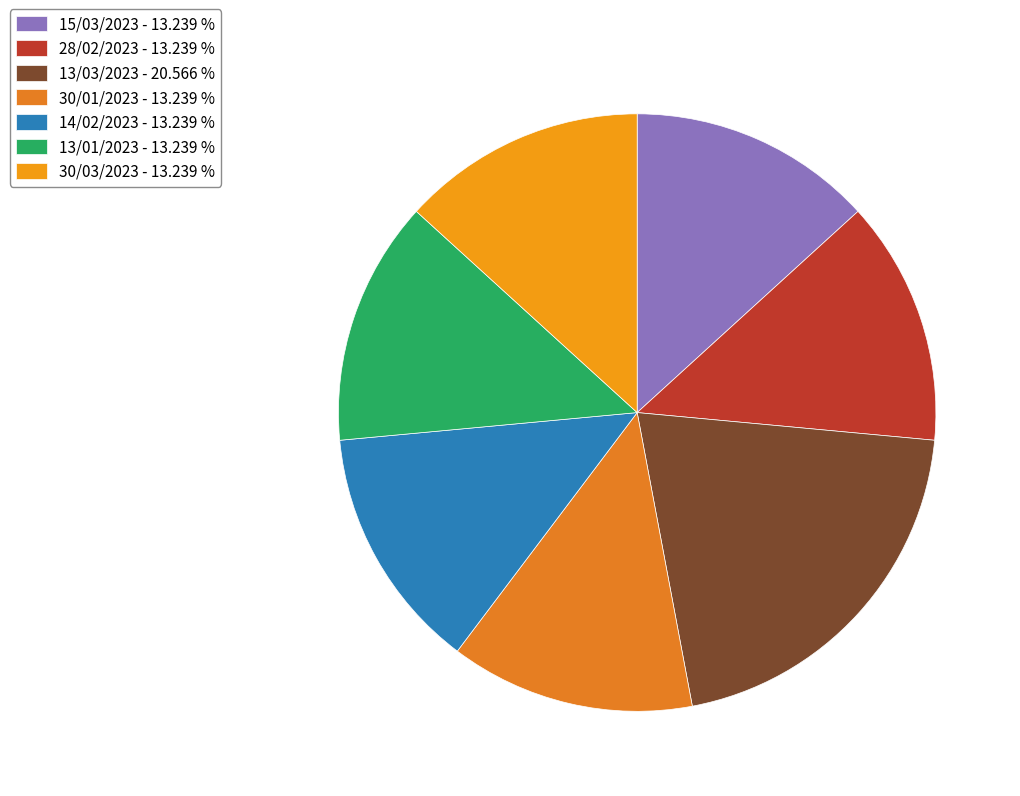

Which category has the biggest portion of the pie?

13/03/2023